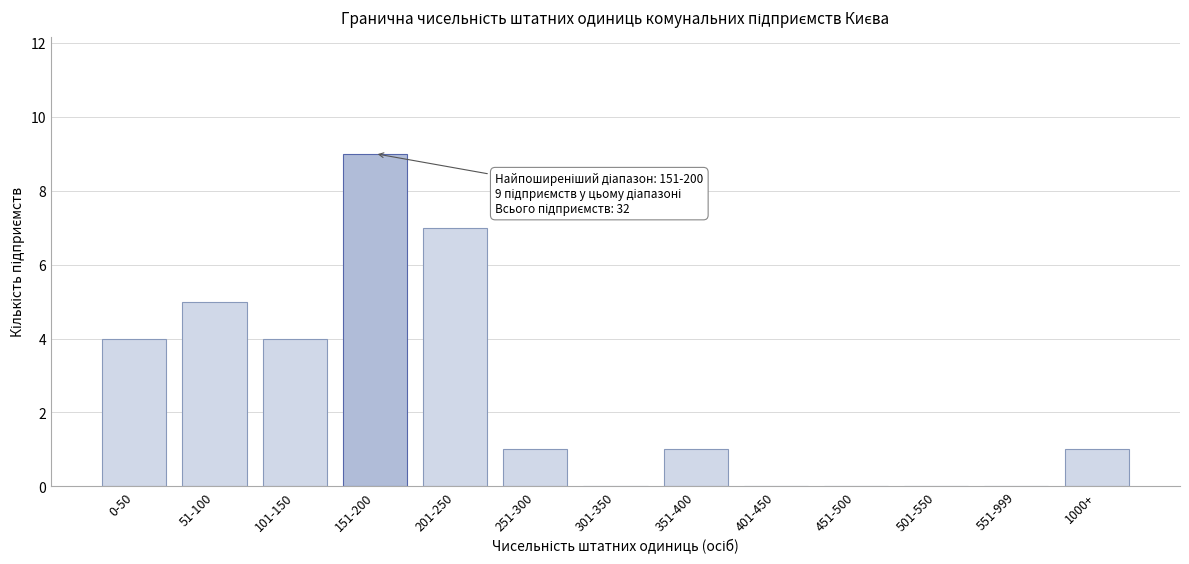

Reading left to right, extract all data points from this chart.

0-50=4	51-100=5	101-150=4	151-200=9	201-250=7	251-300=1	301-350=0	351-400=1	401-450=0	451-500=0	501-550=0	551-999=0	1000+=1